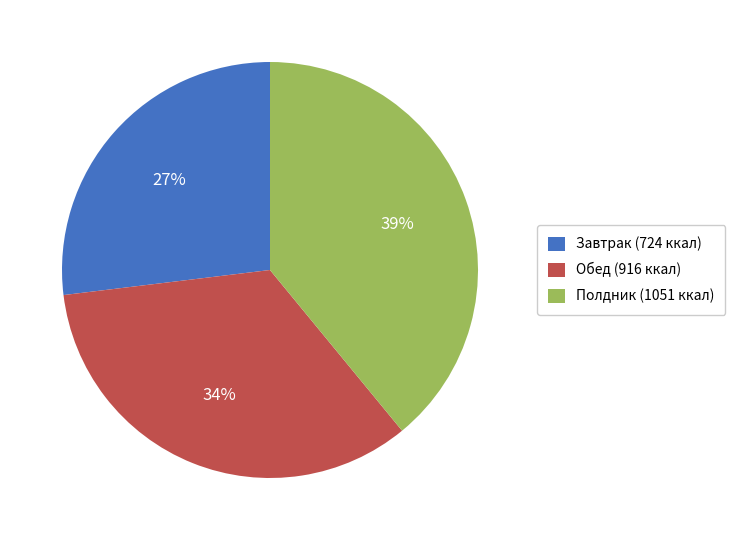

To the nearest percent, what is the difference between the largest and smallest slice percentages?

12%